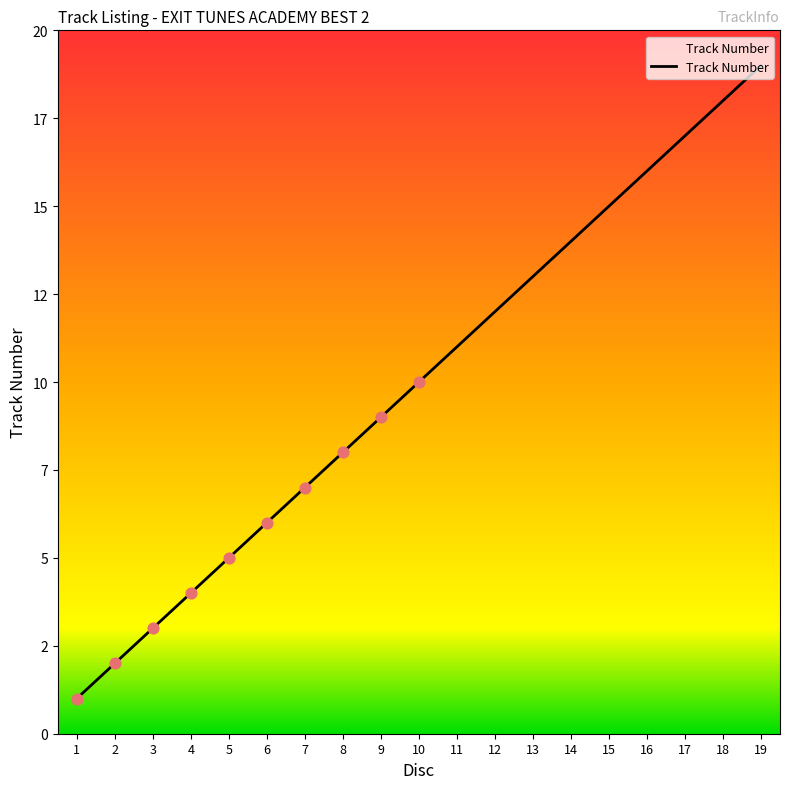

Which has a higher value, 6 or 19?

19